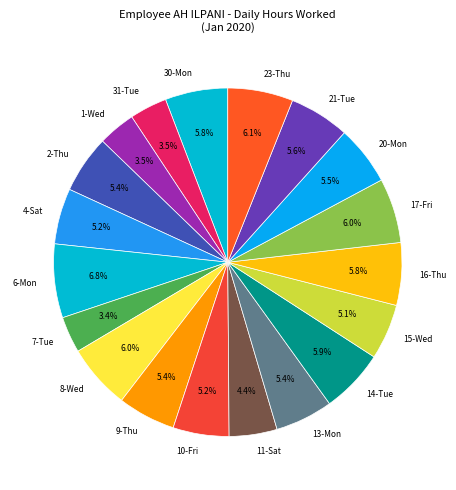

Approximately how many times larger is the value at 30-Mon compared to 13-Mon?

1.1